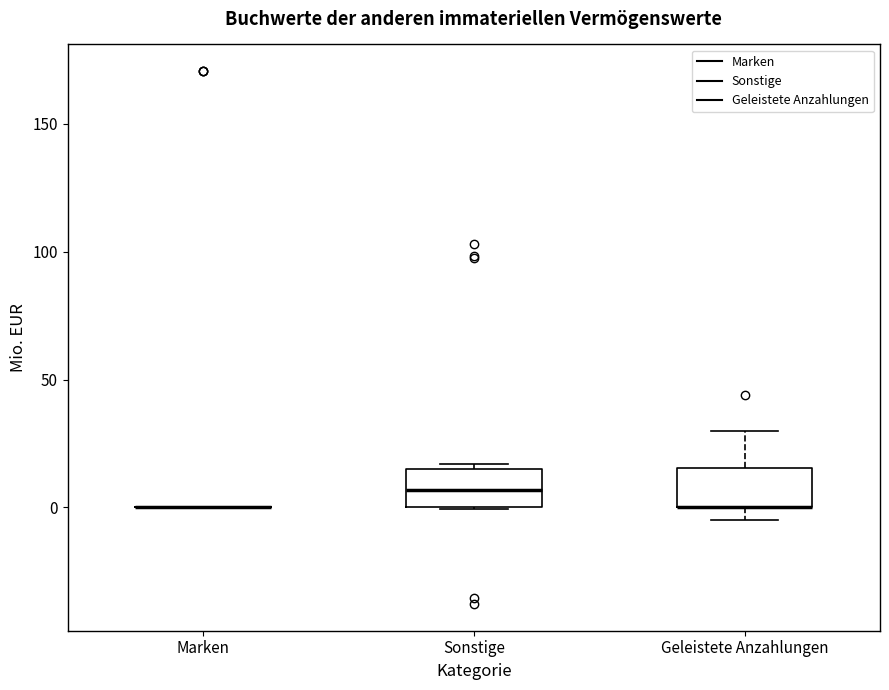

Reading left to right, read every box against the y-axis: the position of its median line, the range the box covers, and the ends of its whiskers. The values are not printed on the chart, so give them approximately, as read against the axis.

Marken: box collapsed to a line at 0, whiskers 0 to 0
Sonstige: median 5, box 0 to 15, whiskers 0 to 15 (just above the box's upper edge)
Geleistete Anzahlungen: median 0 (drawn on the box's lower edge), box 0 to 15, whiskers -5 to 30